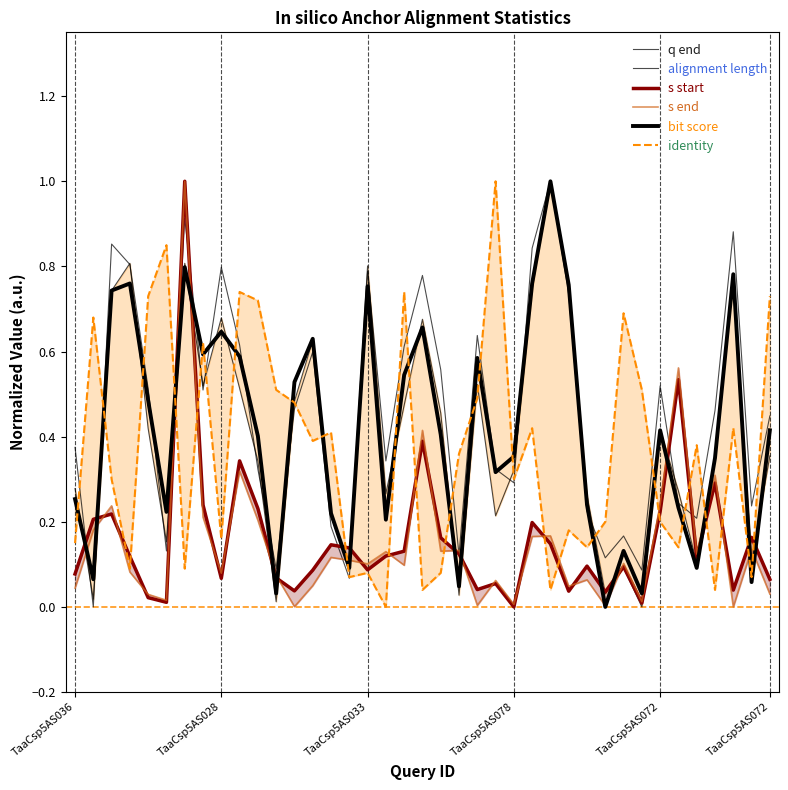

How many series are shown in this chart?

6